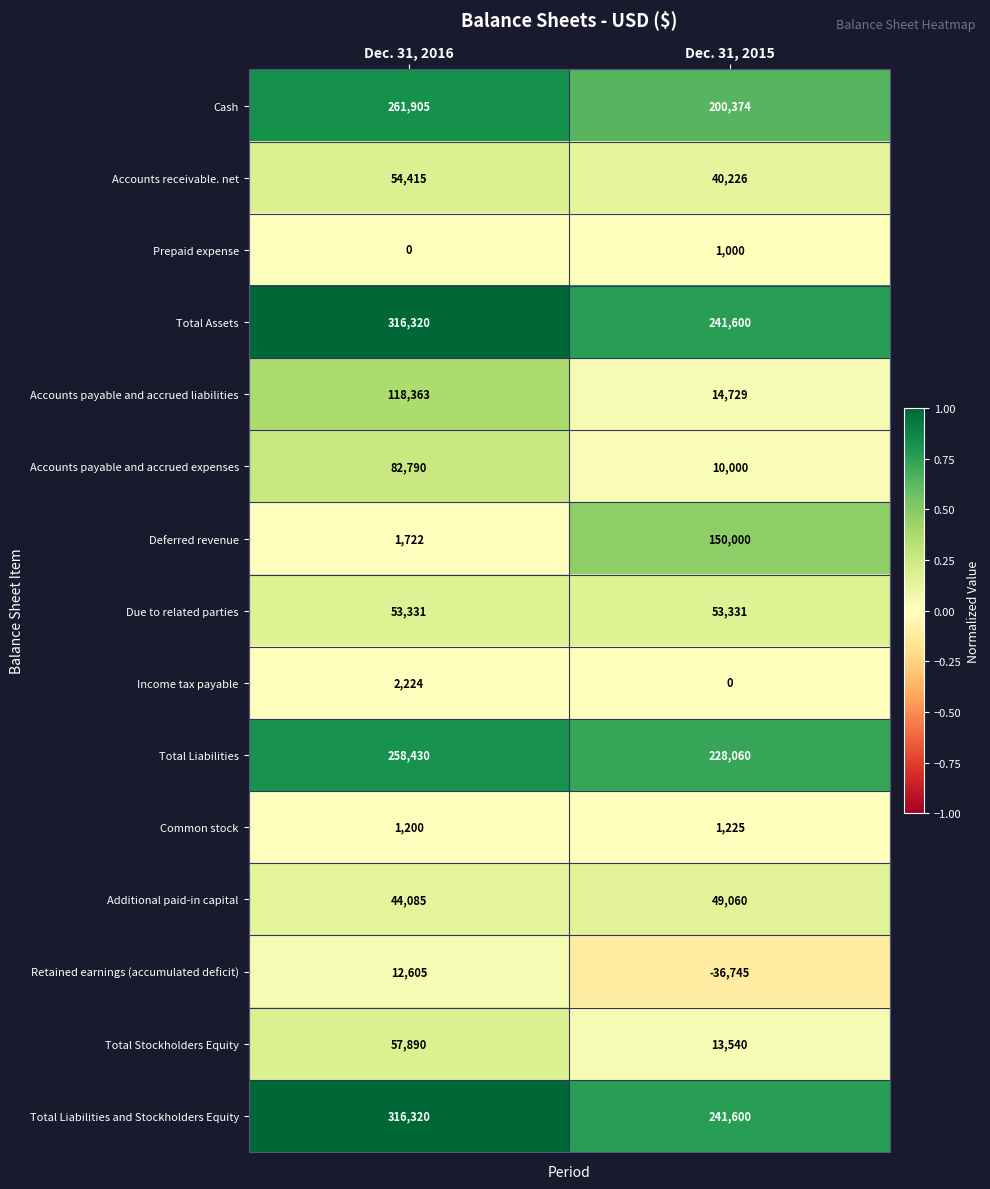

At which label is Common stock closest to 1212?

Dec. 31, 2016